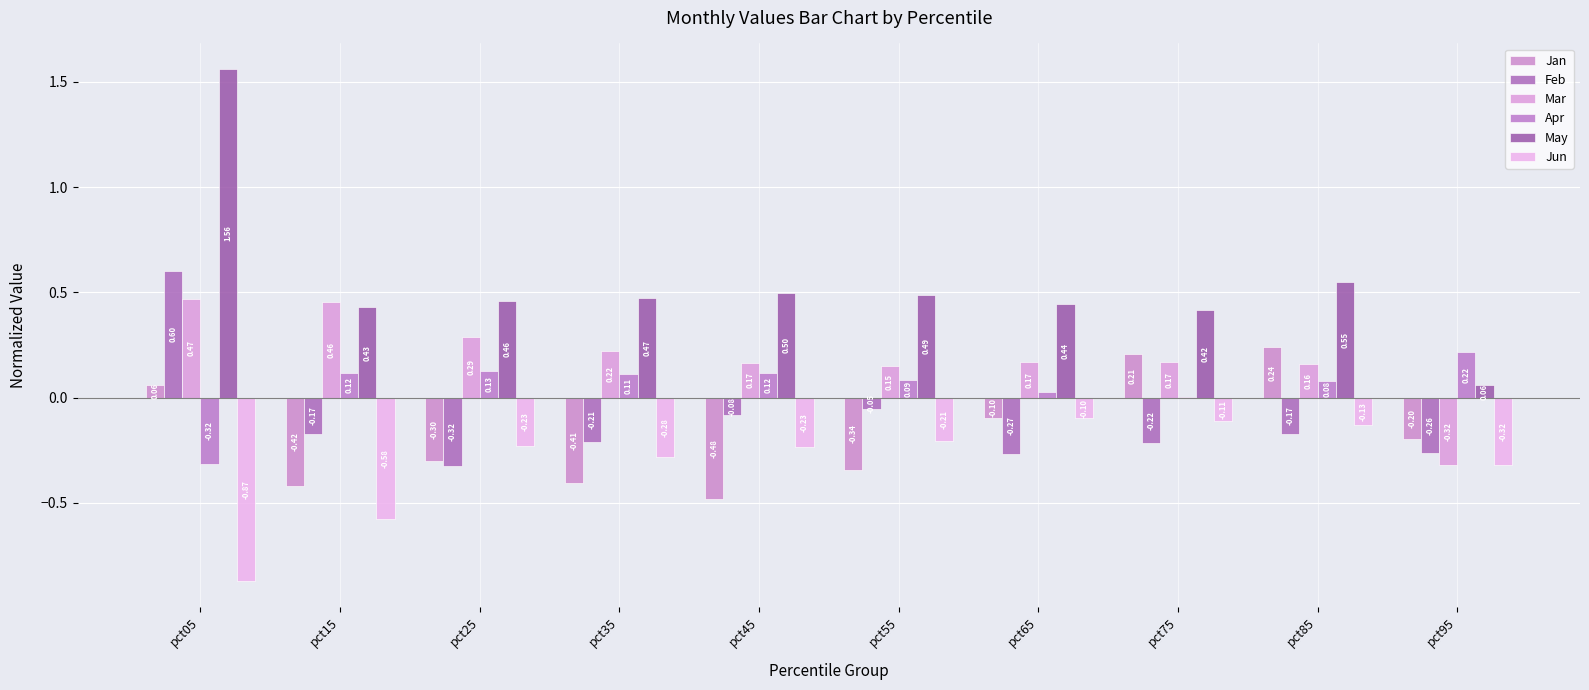

What is the value of the Feb bar at the 3rd from the left?

-0.3